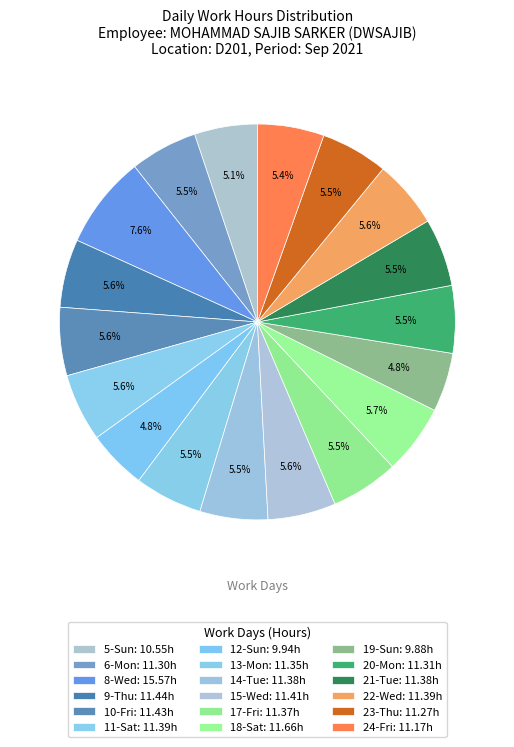

How many slices are in this pie chart?

18